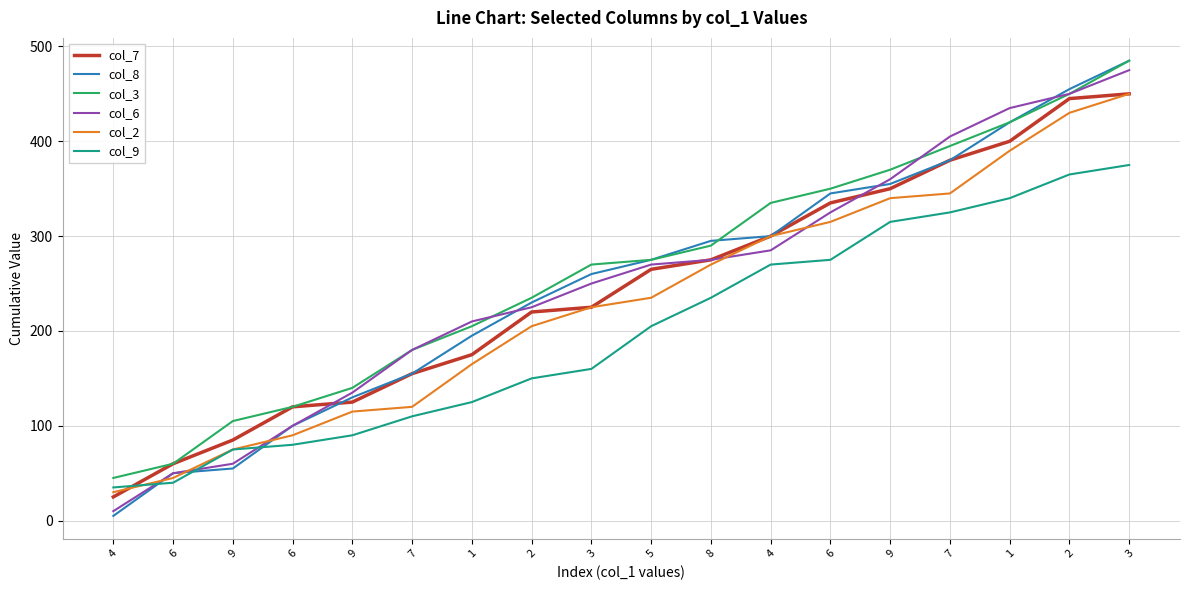

What is the sum of the col_3 values at 7 and 6?

530